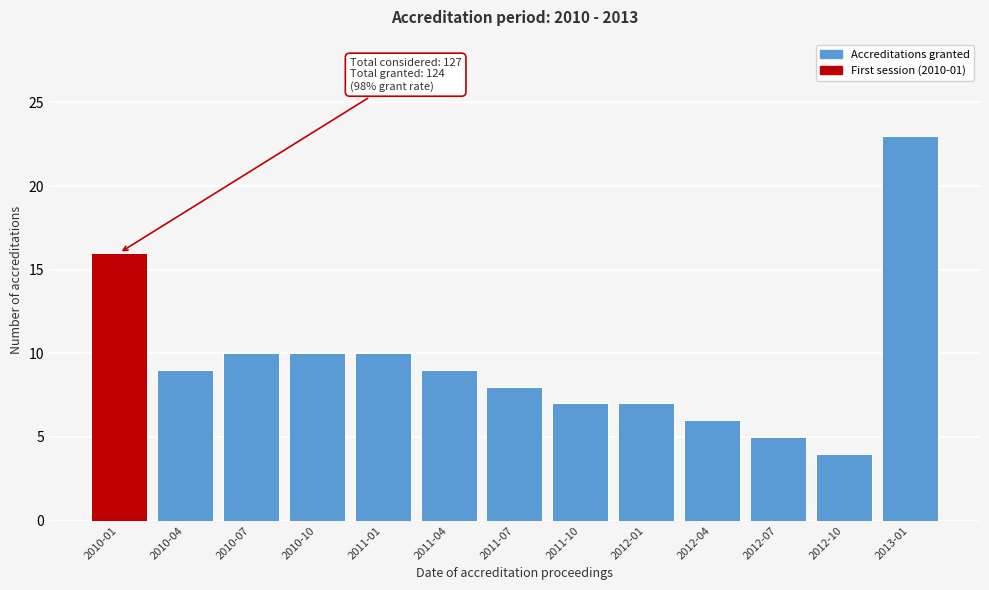

Reading right to left, transcribe all the data shown in this chart.

23	4	5	6	7	7	8	9	10	10	10	9	16